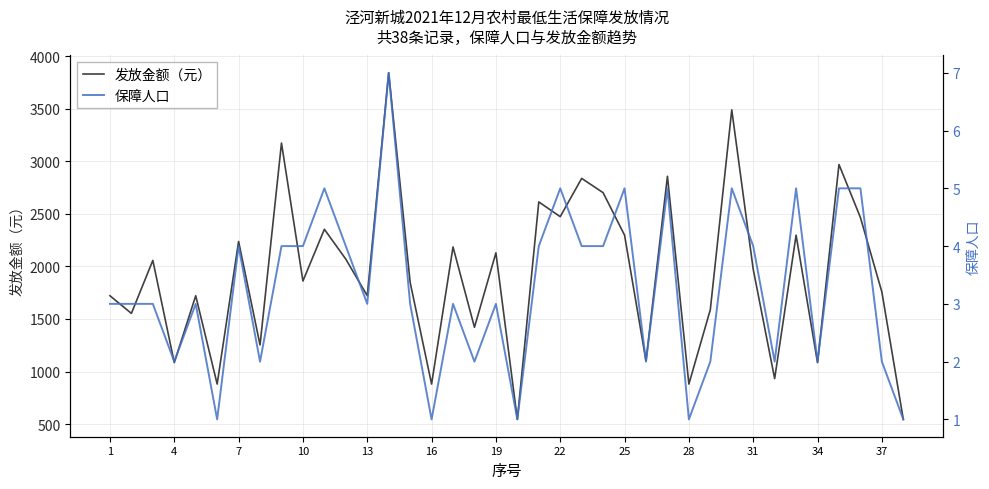

What is the minimum value for 发放金额（元）?

545